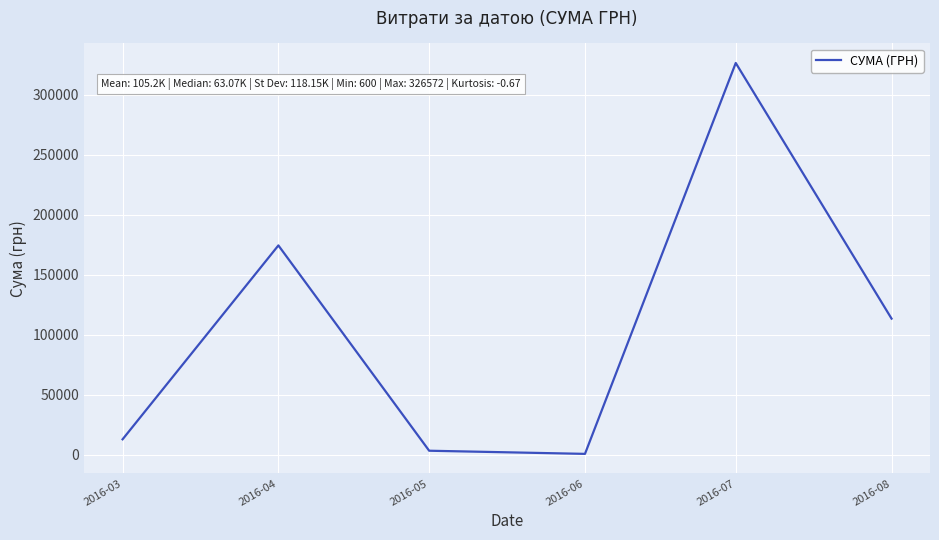

At which label does the data first exceed 113398?

2016-04